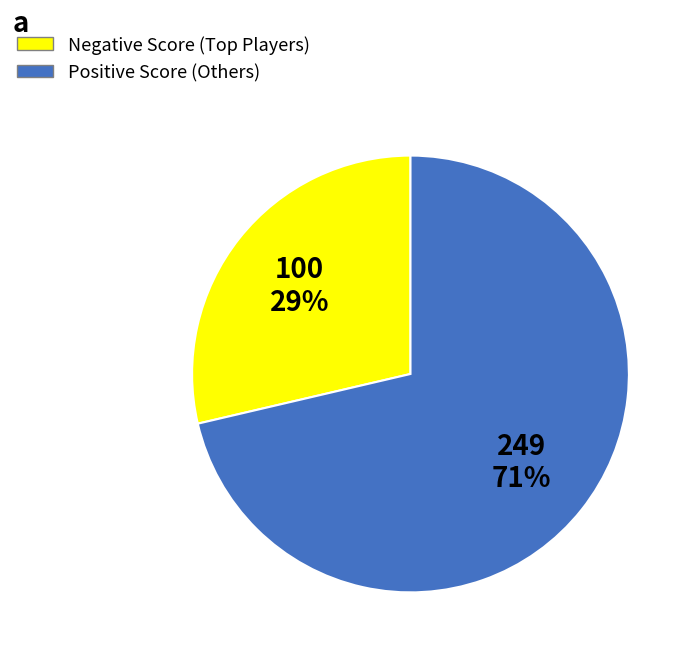

To the nearest percent, what is the average slice percentage?

50%